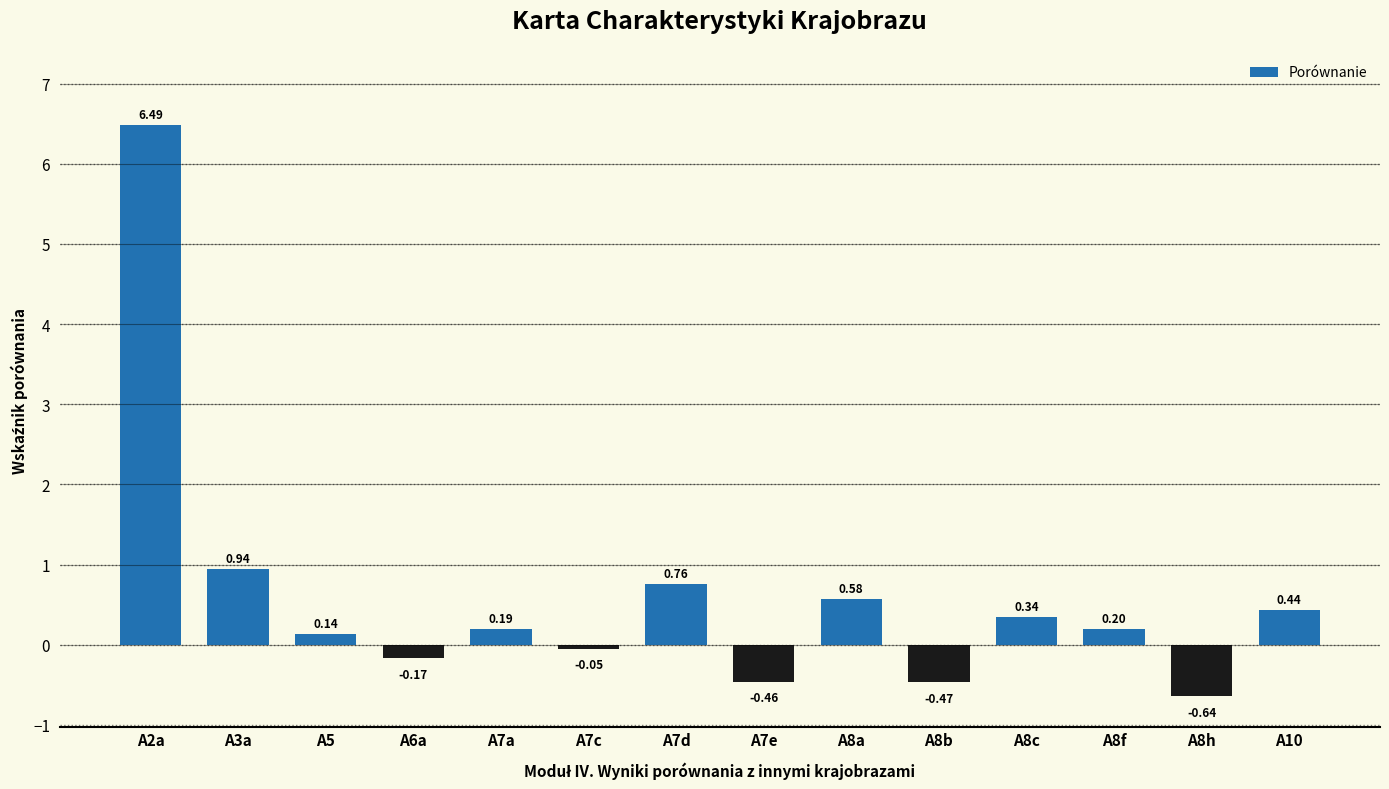

Does the chart contain stacked bars?

No